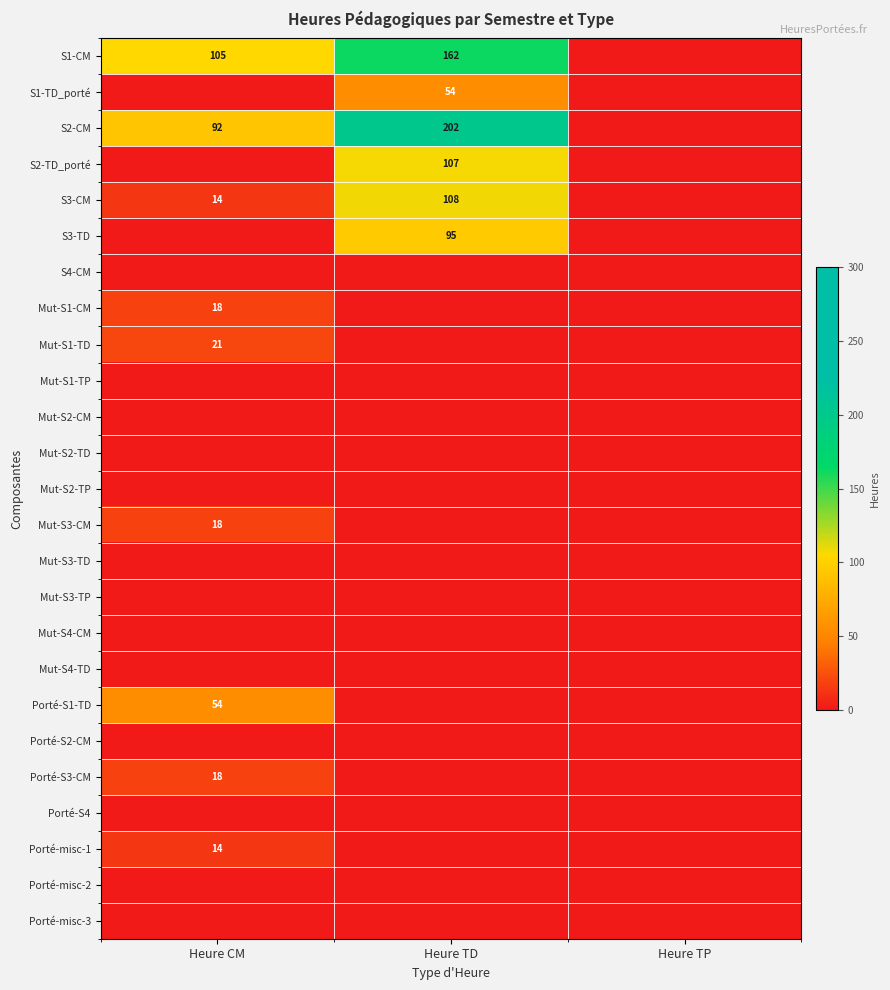

The value of S3-CM at Heure TD is 108. True or false?

True